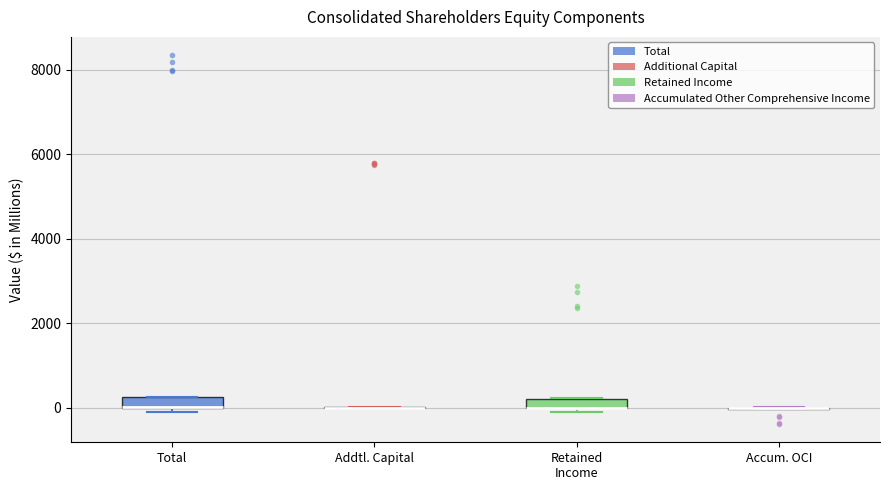

Where is the upper edge of the box for Total on the y-axis? The values are not printed on the chart, so give them approximately, as read against the axis.

200